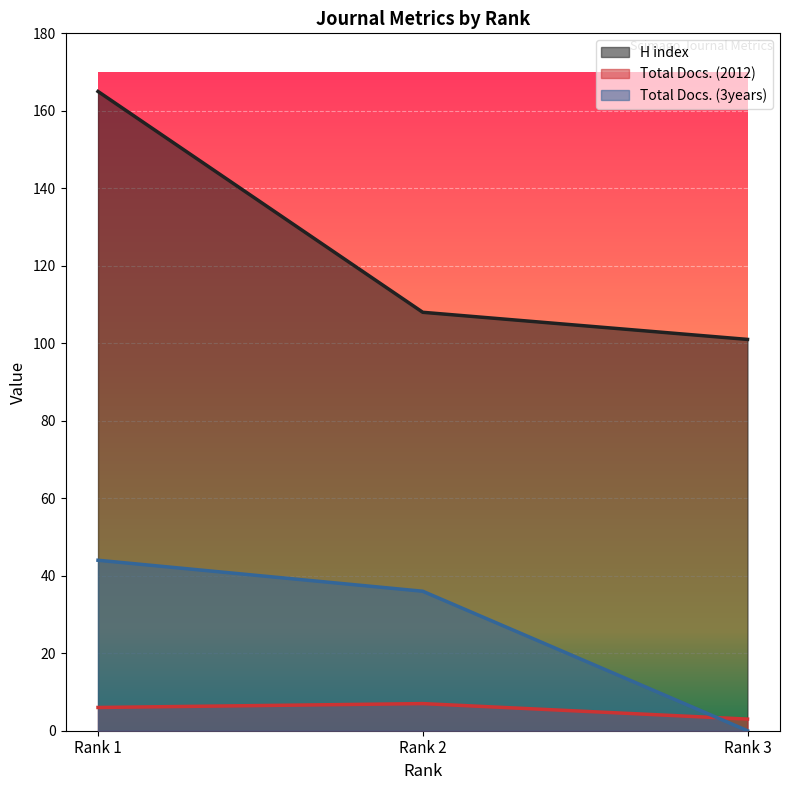

True or false: H index has a value of 165 at Rank 1.

True